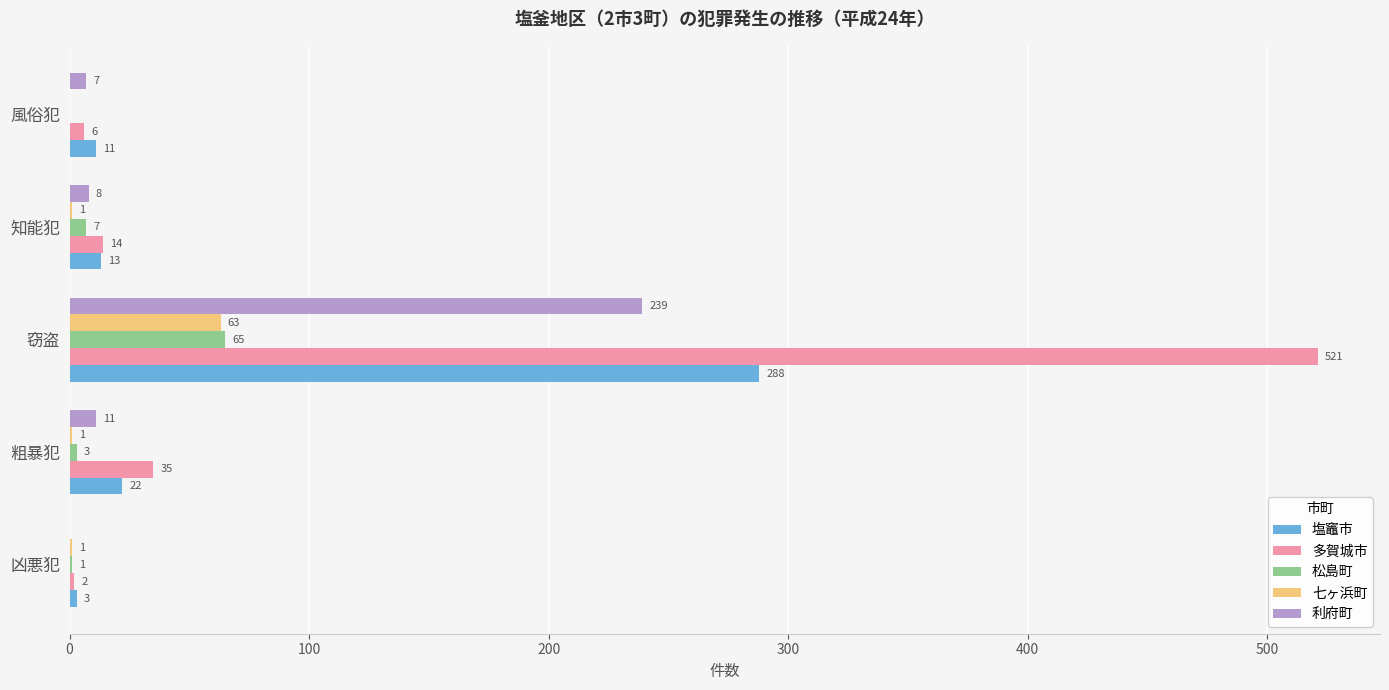

How many data points does each series have?

5